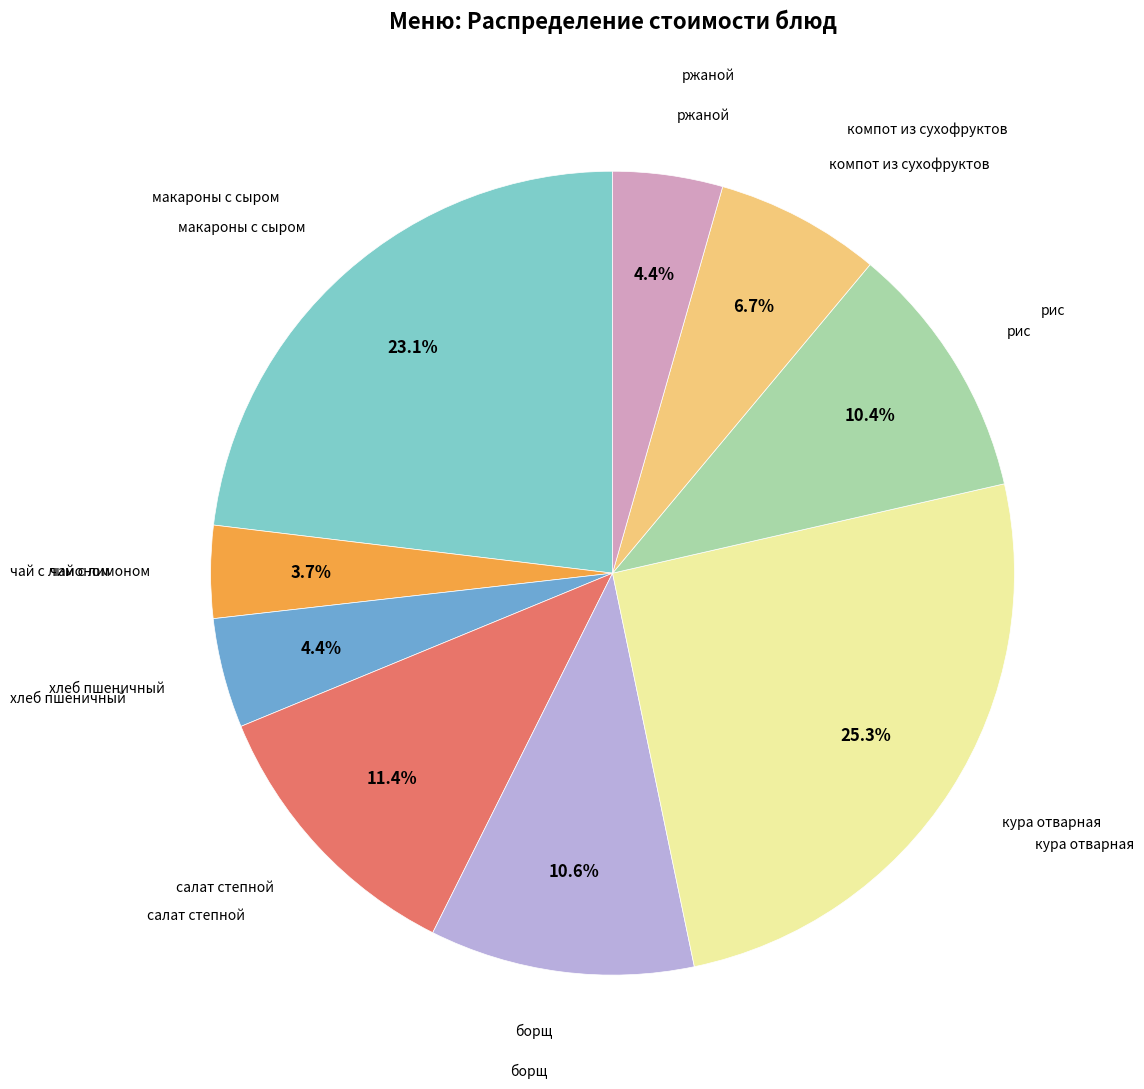

To the nearest percent, what is the difference between the largest and smallest slice percentages?

22%